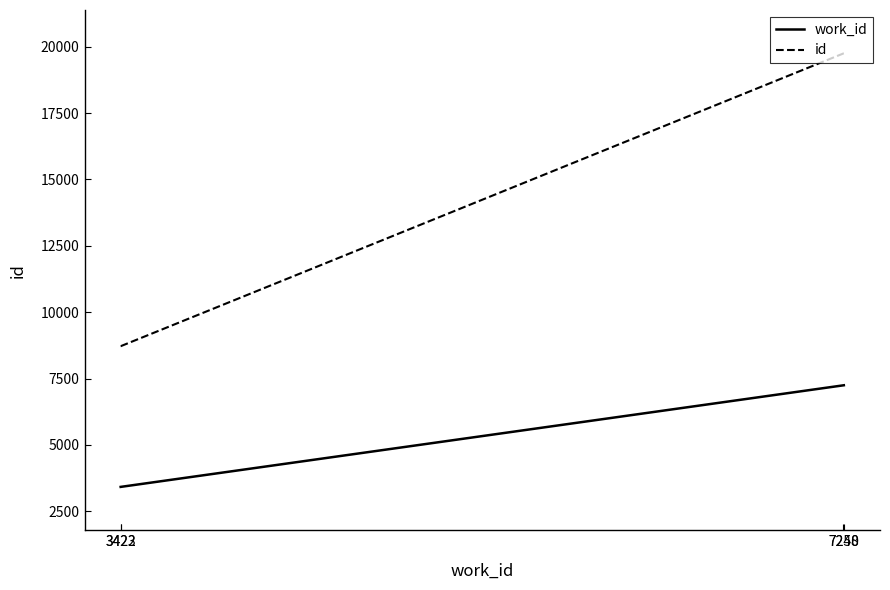

The value of work_id at 7250 is 12694. True or false?

False